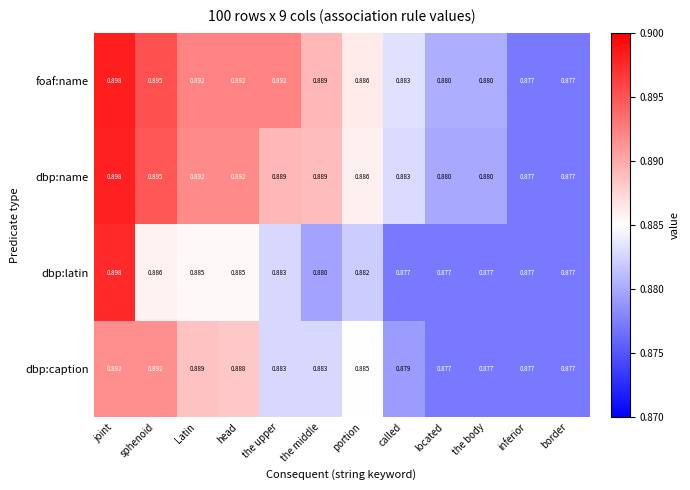

At which category is the sum across all series the highest?

joint